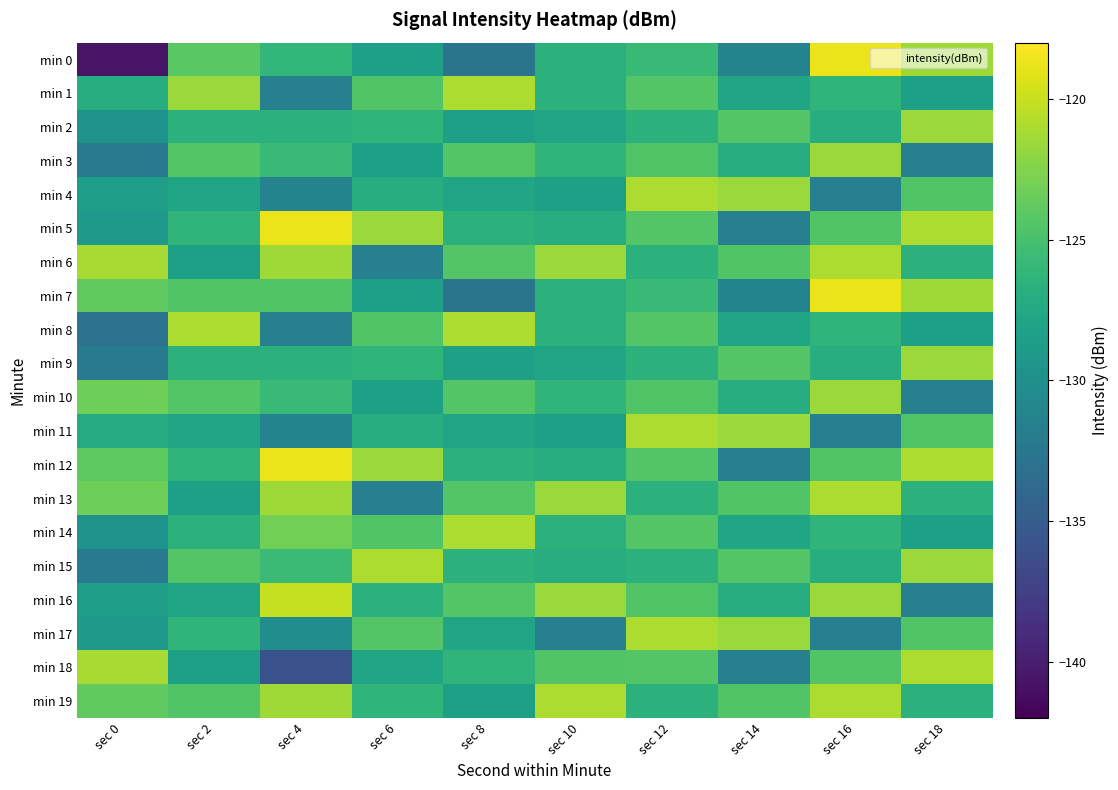

Rank the series by their maximum value, from highest to lowest.

min 0, min 5, min 7, min 12, min 16, min 1, min 4, min 6, min 8, min 11, min 13, min 14, min 15, min 17, min 18, min 19, min 2, min 3, min 9, min 10